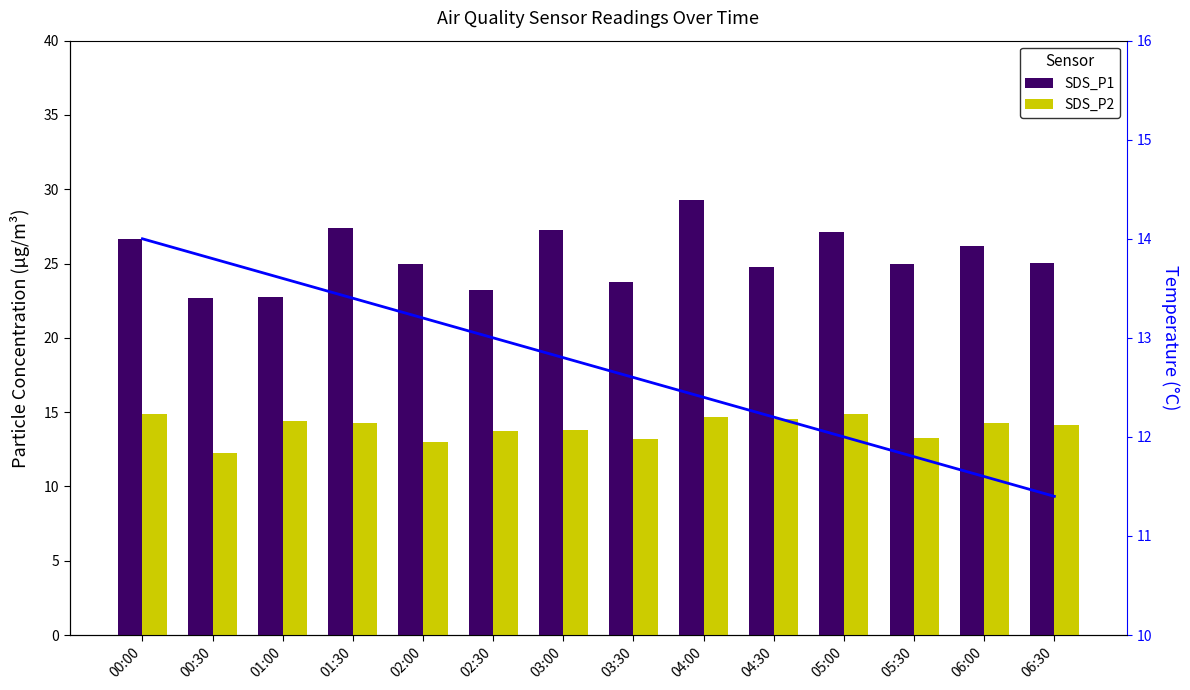

Which label corresponds to the largest value in the chart?

04:00